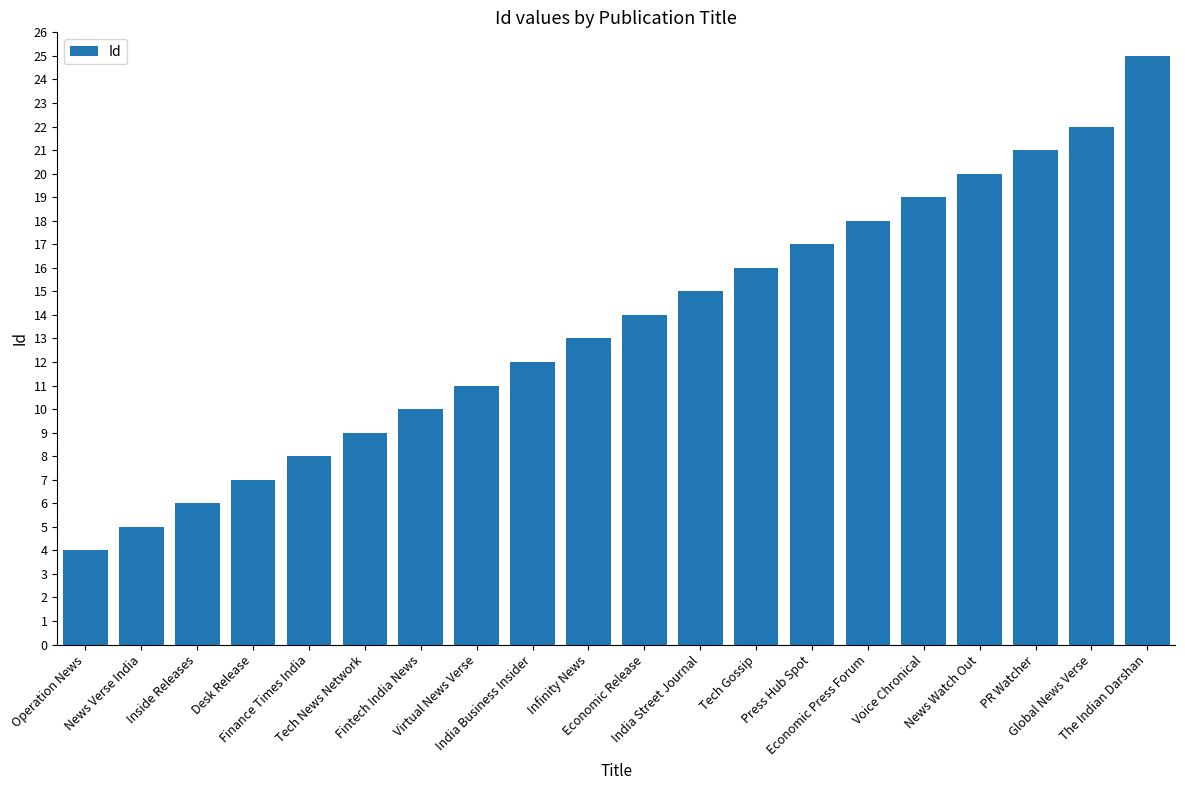

The value at Virtual News Verse is 3. True or false?

False